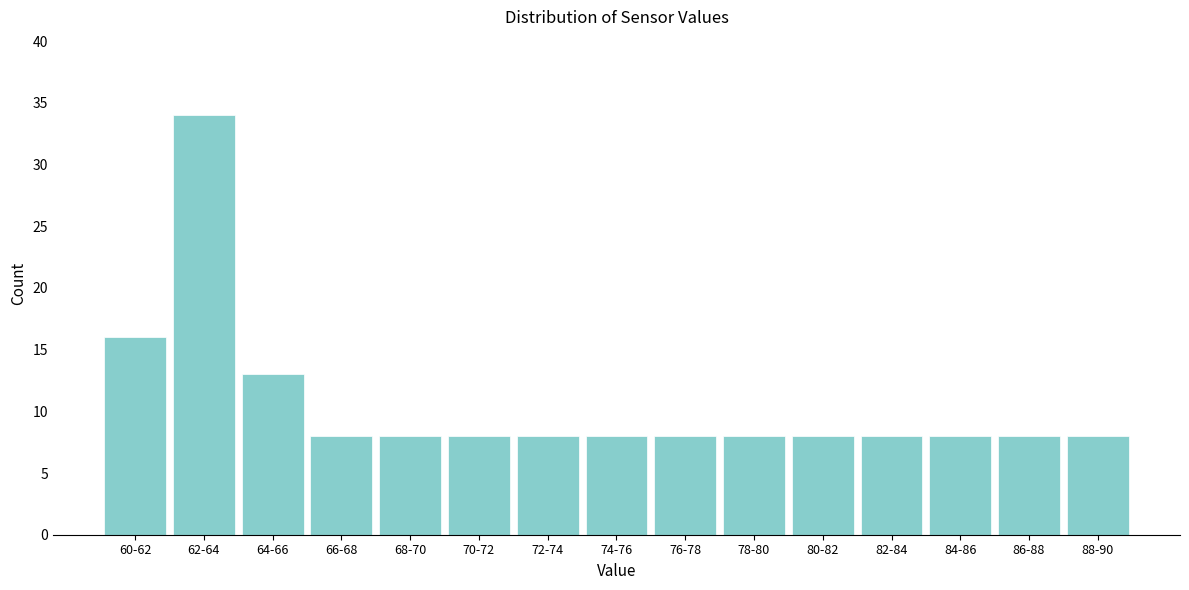

Reading left to right, what are all the values shown in this chart?

60-62=16	62-64=34	64-66=13	66-68=8	68-70=8	70-72=8	72-74=8	74-76=8	76-78=8	78-80=8	80-82=8	82-84=8	84-86=8	86-88=8	88-90=8